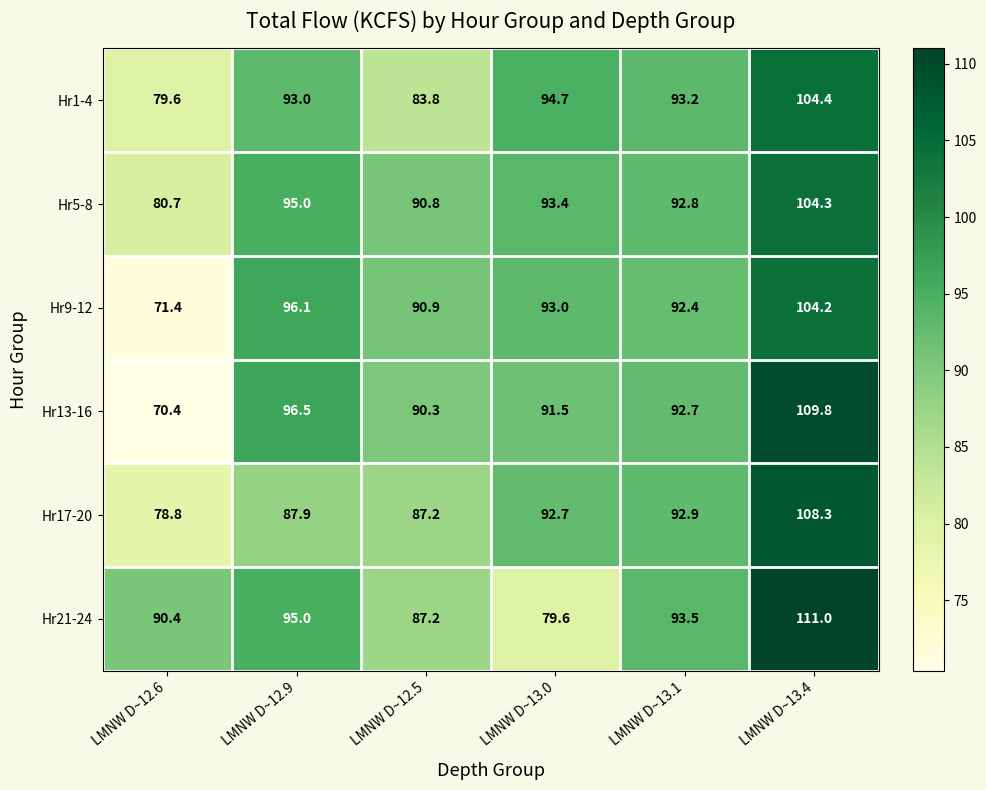

At which category is the sum across all series the highest?

LMNW D~13.4